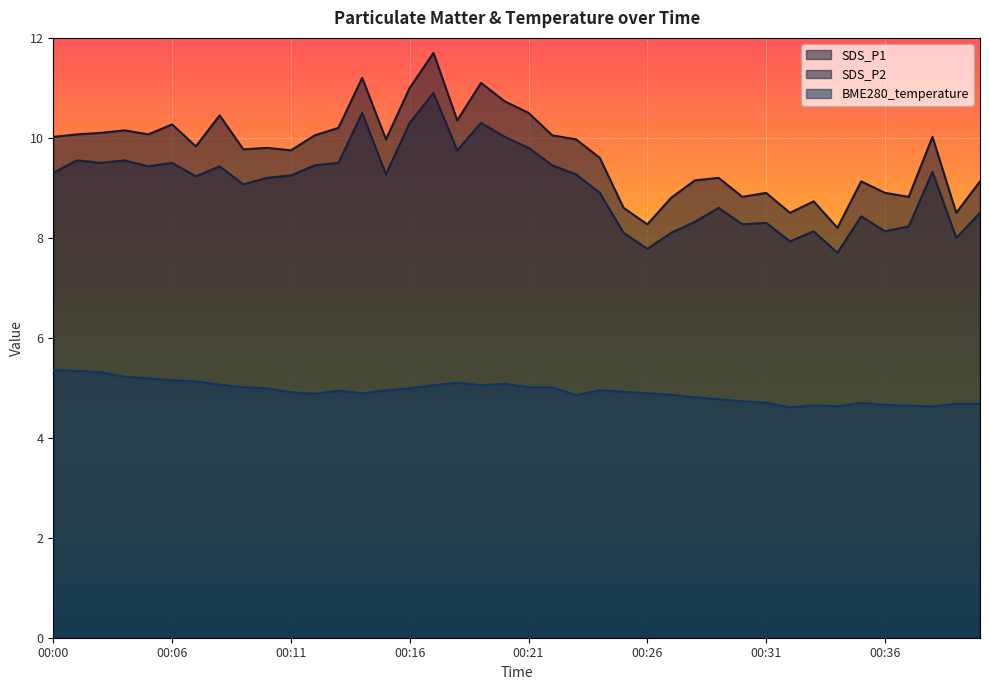

True or false: SDS_P2 has a value of 8.2 at 00:37.

True